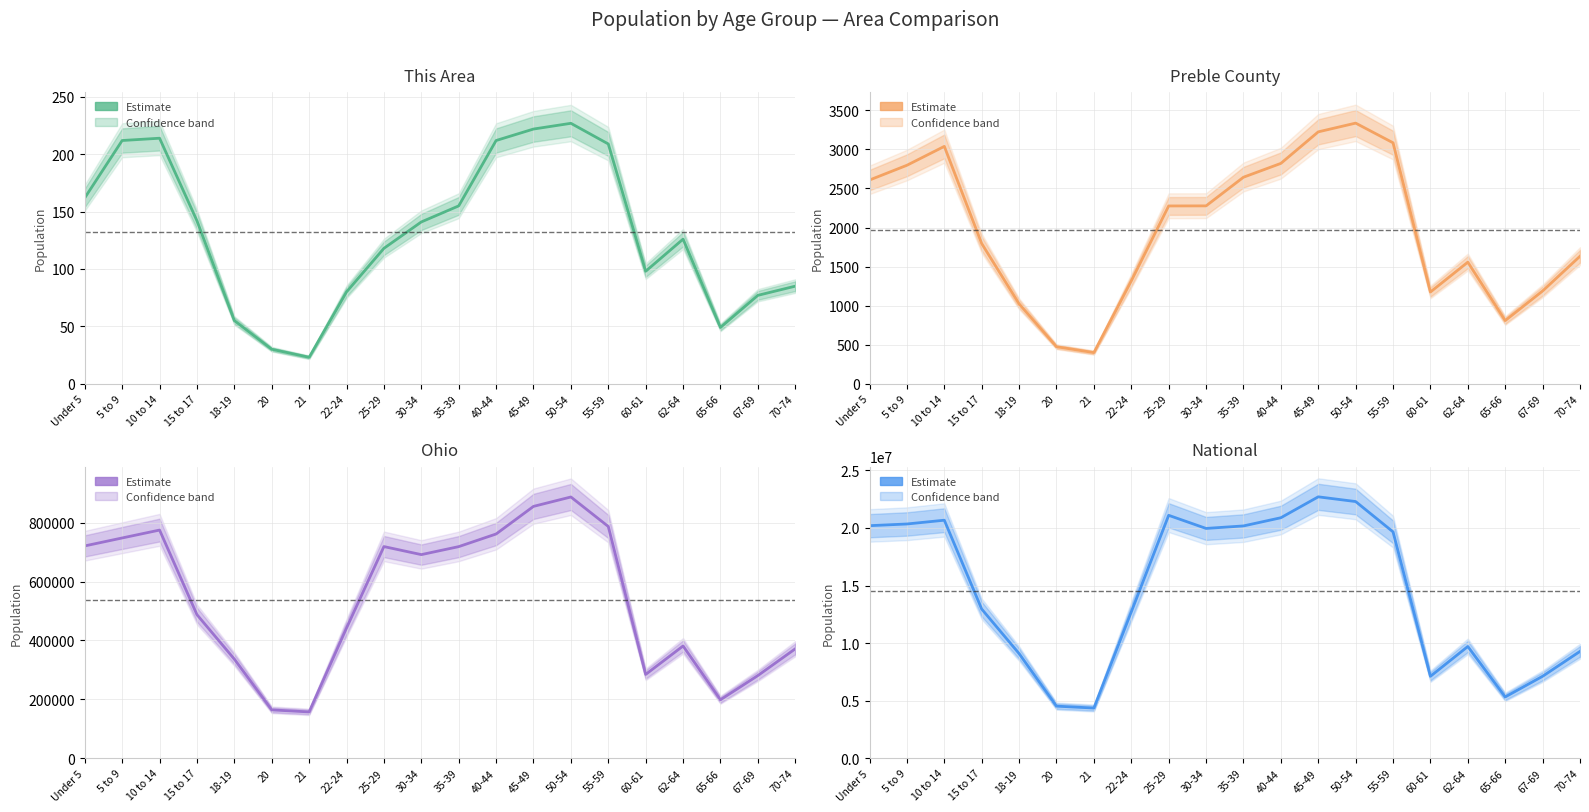

In Ohio, how many points are higher than both neighbors (excluding endpoints)?

4